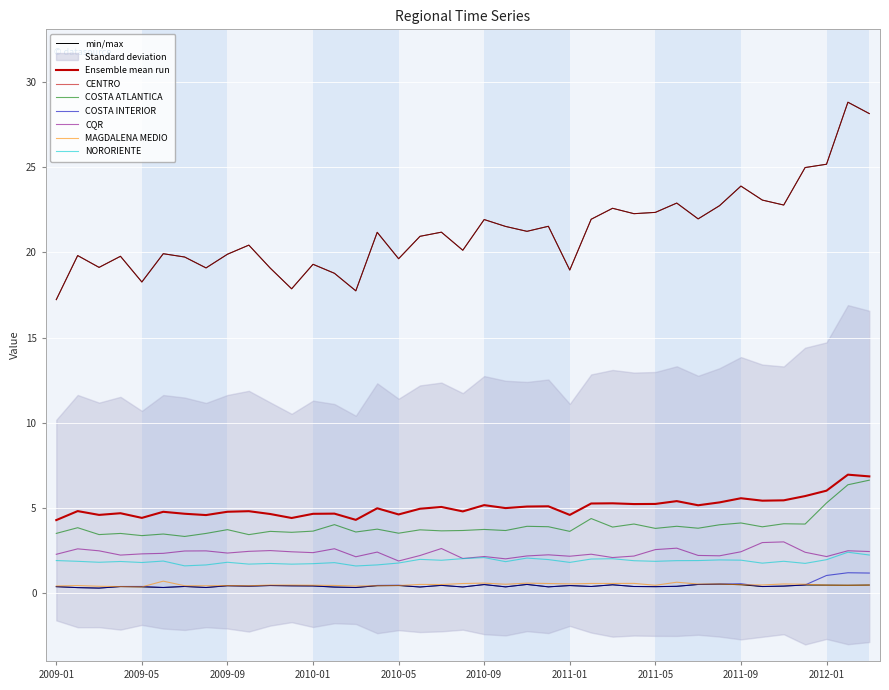

Reading left to right, list all the values displayed in this chart.

CENTRO: 17.2	19.8	19.1	19.8	18.3	19.9	19.7	19.1	19.9	20.4	19.1	17.9	19.3	18.8	17.7	21.2	19.6	20.9	21.2	20.1	21.9	21.5	21.2	21.5	19.0	21.9	22.6	22.3	22.3	22.9	22.0	22.7	23.9	23.1	22.8	25.0	25.2	28.8	28.1
COSTA ATLANTICA: 3.5	3.9	3.4	3.5	3.4	3.5	3.3	3.5	3.7	3.4	3.6	3.6	3.7	4.0	3.6	3.8	3.5	3.7	3.7	3.7	3.7	3.7	3.9	3.9	3.6	4.4	3.9	4.1	3.8	3.9	3.8	4.0	4.1	3.9	4.1	4.1	5.3	6.4	6.6
COSTA INTERIOR: 0.4	0.3	0.3	0.4	0.4	0.3	0.4	0.3	0.4	0.4	0.5	0.4	0.4	0.4	0.3	0.5	0.5	0.4	0.5	0.4	0.5	0.4	0.5	0.4	0.5	0.4	0.5	0.4	0.4	0.4	0.5	0.5	0.6	0.4	0.4	0.5	1.0	1.2	1.2
CQR: 2.3	2.6	2.5	2.2	2.3	2.3	2.5	2.5	2.4	2.5	2.5	2.4	2.4	2.6	2.1	2.4	1.9	2.2	2.6	2.0	2.2	2.0	2.2	2.3	2.2	2.3	2.1	2.2	2.6	2.7	2.2	2.2	2.4	3.0	3.0	2.4	2.2	2.5	2.5
MAGDALENA MEDIO: 0.4	0.5	0.4	0.4	0.4	0.7	0.4	0.4	0.5	0.4	0.5	0.5	0.5	0.5	0.4	0.4	0.5	0.5	0.5	0.6	0.6	0.5	0.6	0.6	0.6	0.6	0.6	0.6	0.5	0.7	0.5	0.5	0.5	0.5	0.6	0.5	0.5	0.5	0.5
NORORIENTE: 1.9	1.9	1.8	1.9	1.8	1.9	1.6	1.7	1.8	1.7	1.8	1.7	1.7	1.8	1.6	1.7	1.8	2.0	1.9	2.0	2.1	1.9	2.1	2.0	1.8	2.0	2.0	1.9	1.9	1.9	1.9	2.0	1.9	1.8	1.9	1.8	2.0	2.4	2.3